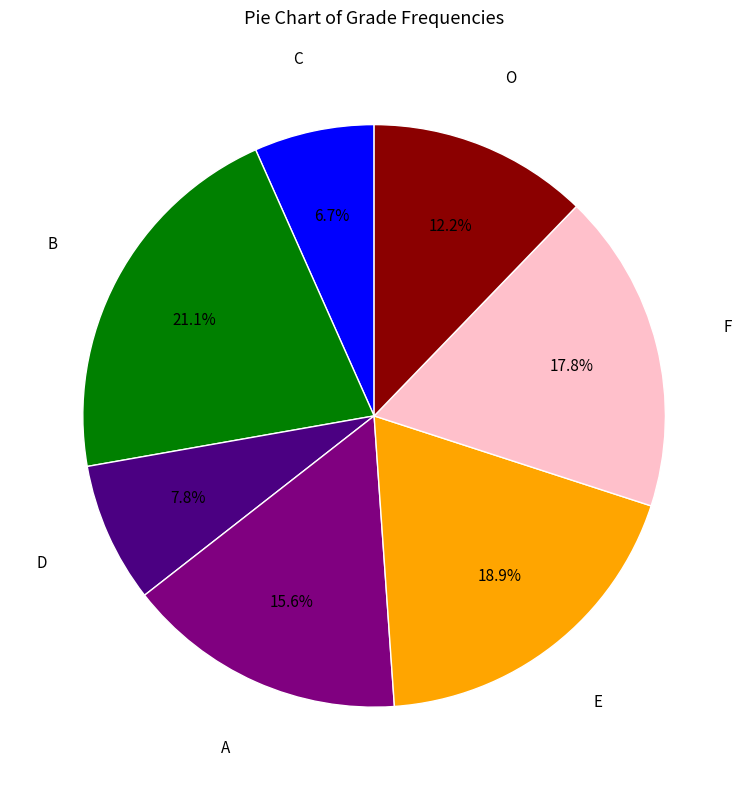

How many slices are in this pie chart?

7